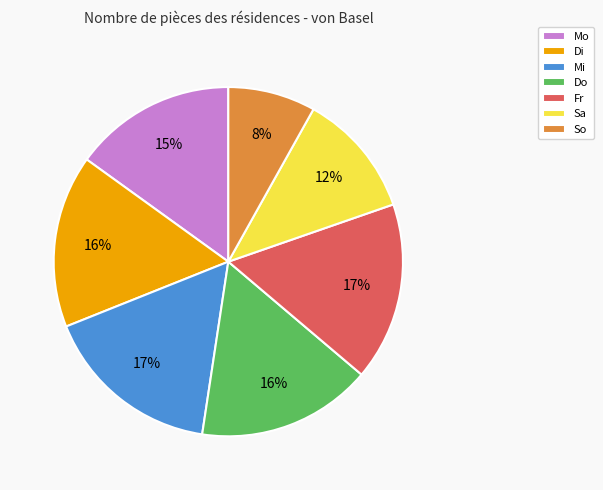

Does Fr represent more than half of the total?

No